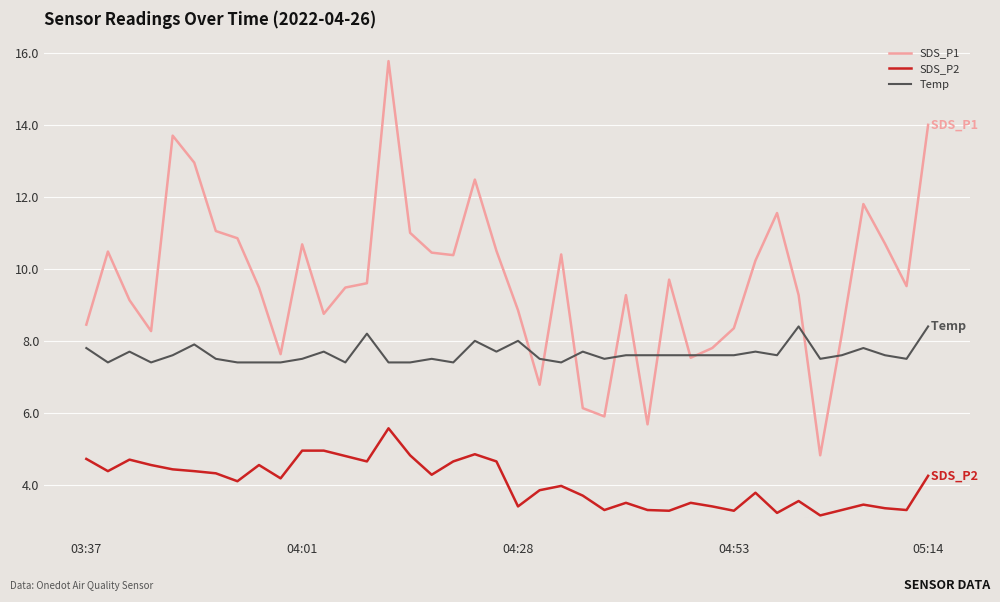

True or false: SDS_P1 and SDS_P2 cross at least once.

False